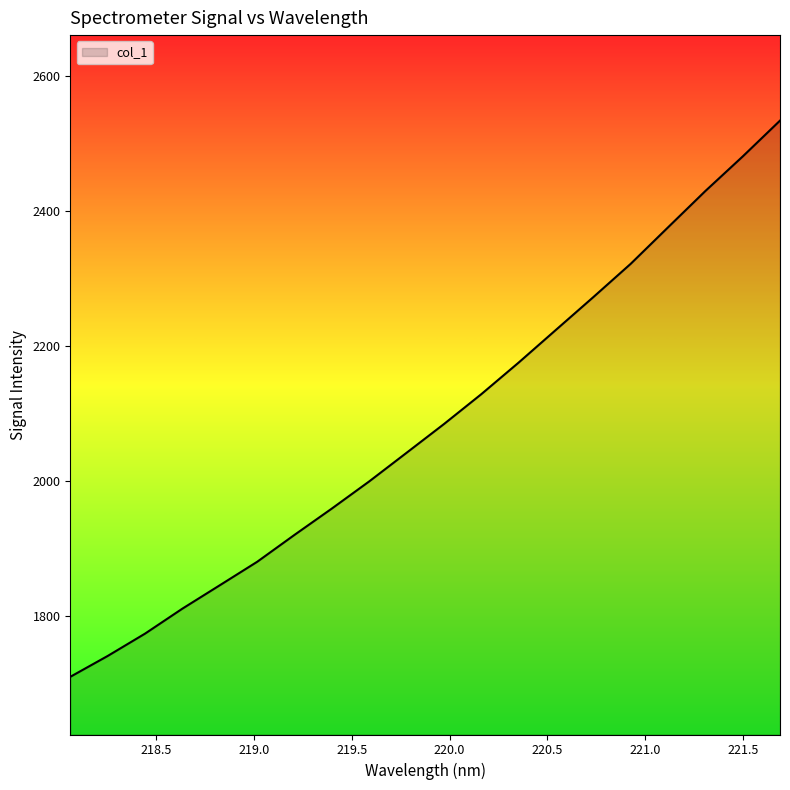

What is the difference between the maximum and minimum values?

824.3